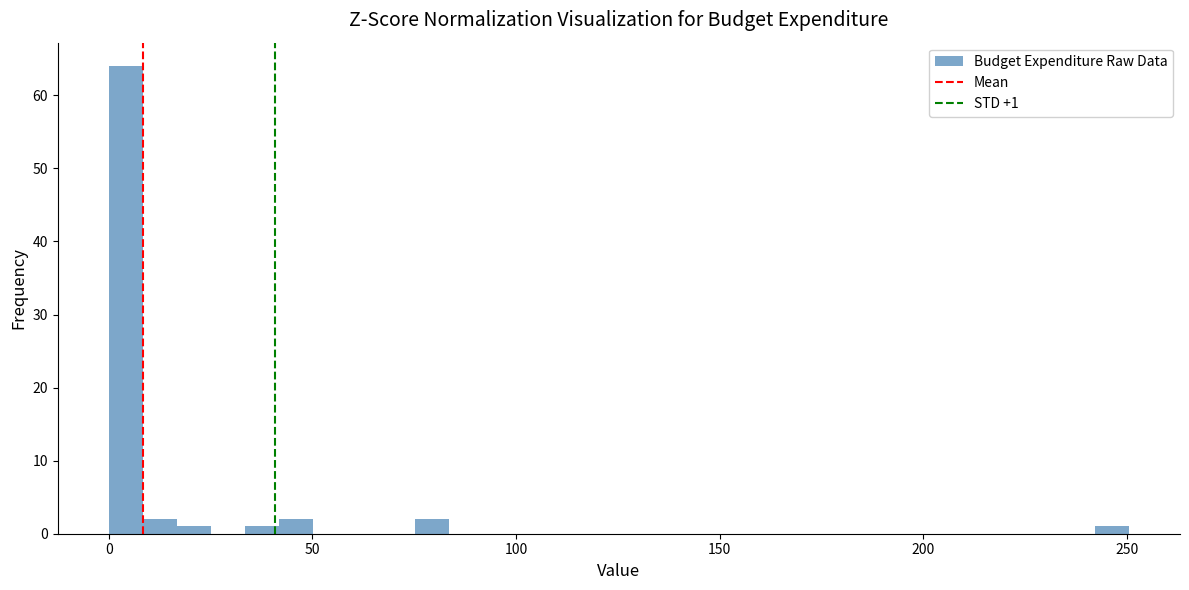

Read against the x-axis, roughly where is the centre of the tallest bar?

5